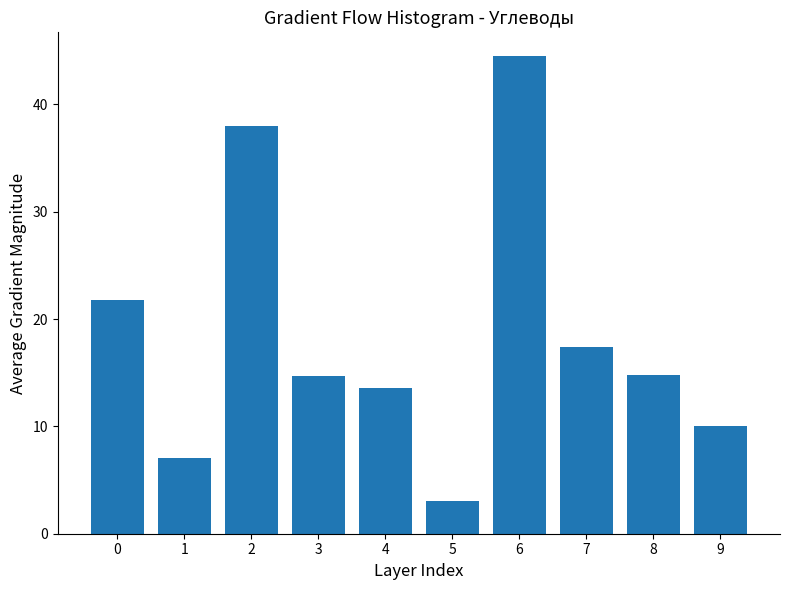

Approximately how many times larger is the value at 0 compared to 5?

7.1